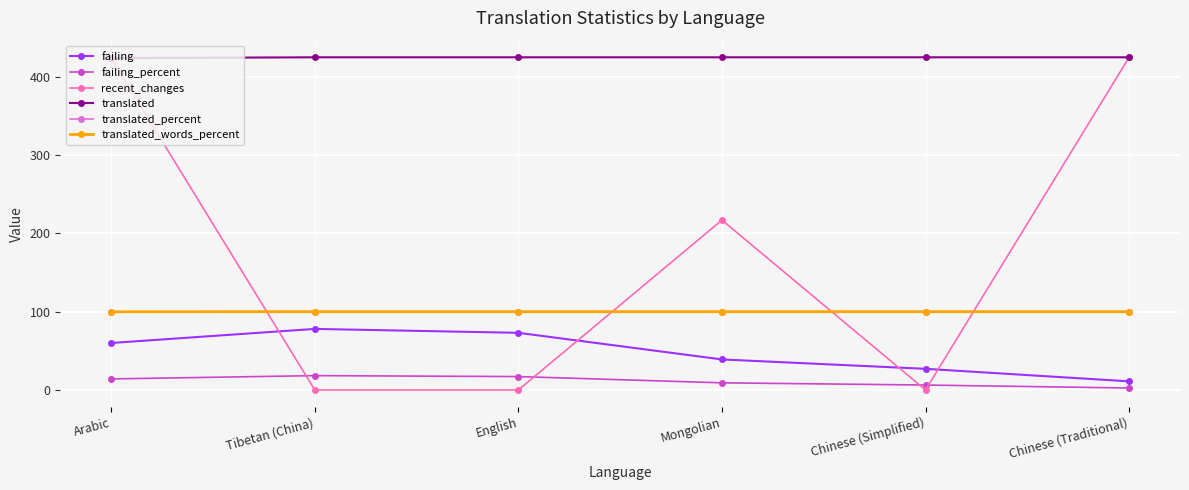

Is this an area chart (filled region under the line)?

No